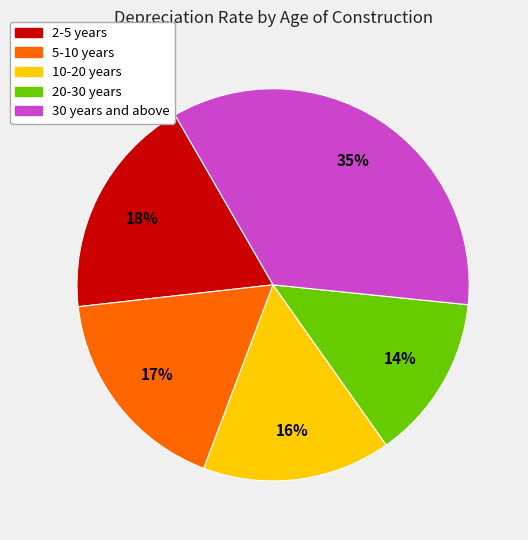

To the nearest percent, what is the difference between the largest and smallest slice percentages?

21%